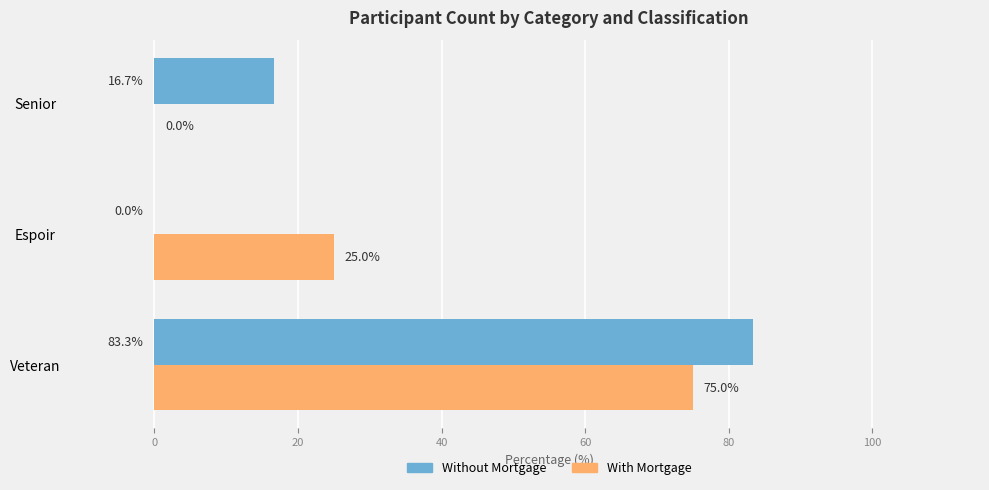

Between Espoir and Senior, which series saw the biggest shift?

With Mortgage